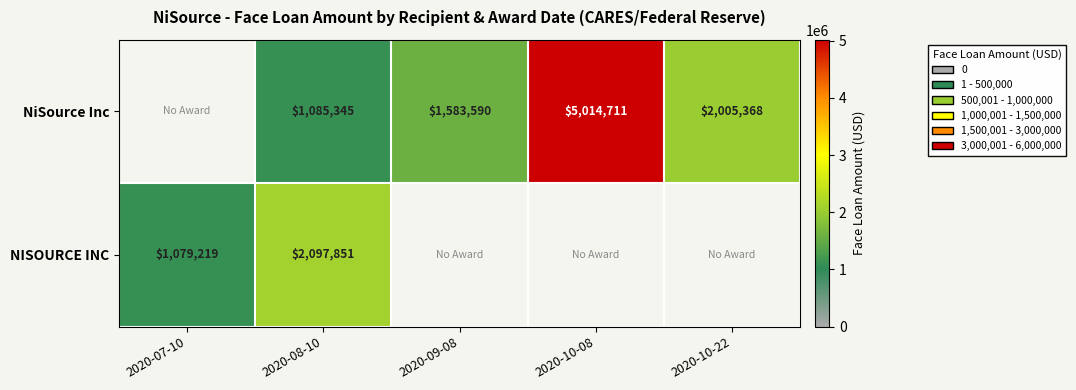

What is the greatest value displayed?

5014711.0